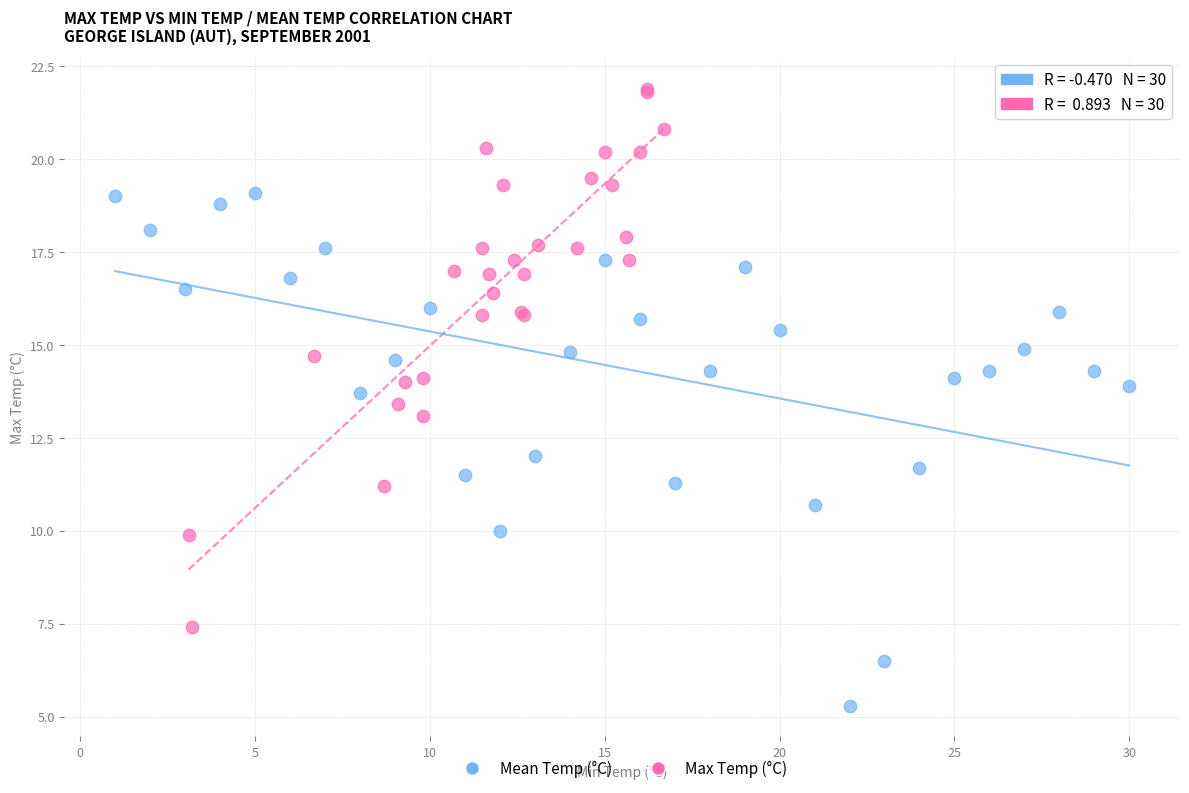

Which series has the largest Y range (max minus min)?

Max Temp (°C)